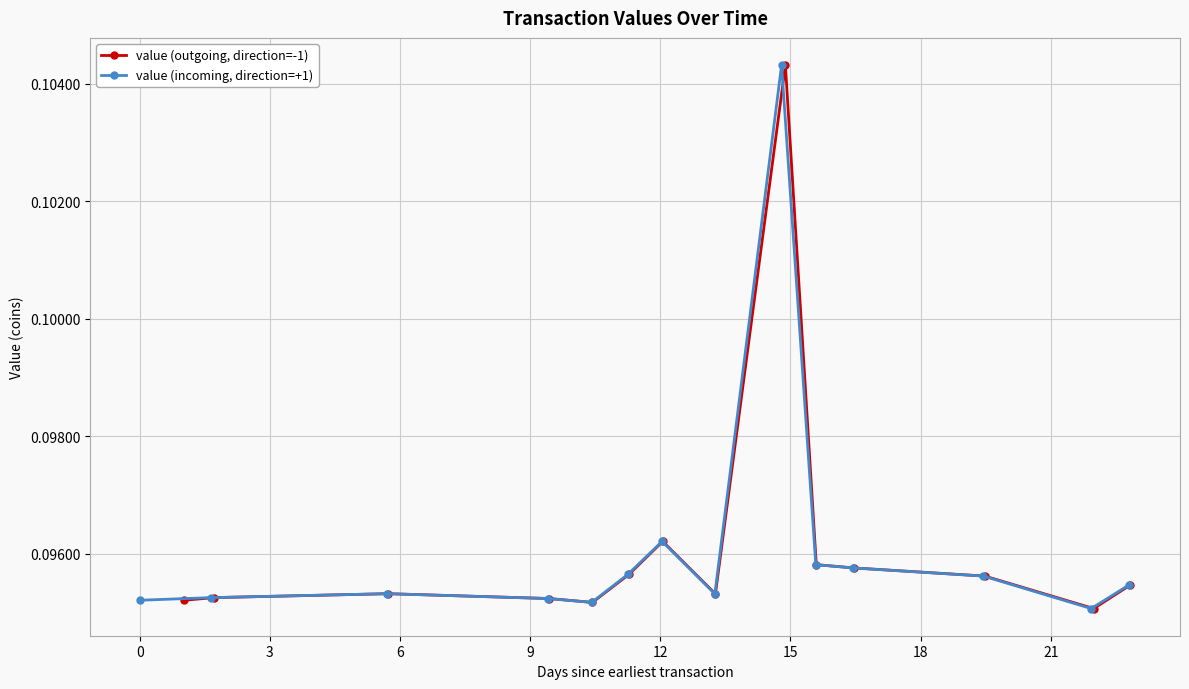

Count the value (outgoing, direction=-1) values in the range 0 to 1.

14